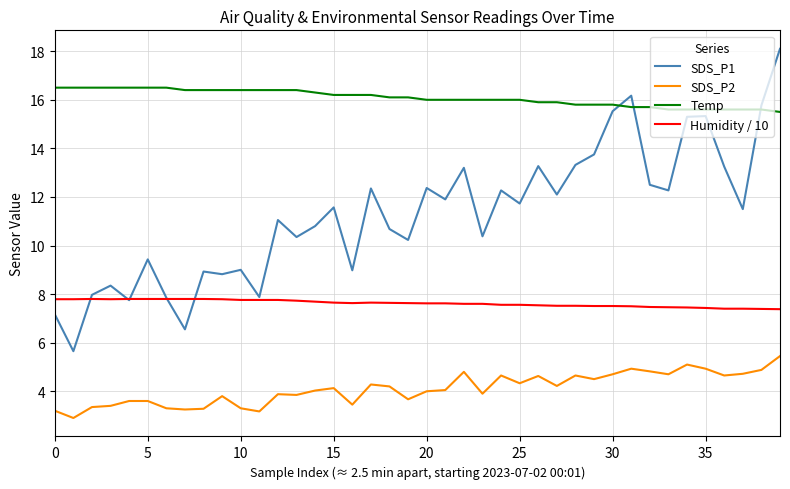

Rank the series by their maximum value, from lowest to highest.

SDS_P2, Humidity / 10, Temp, SDS_P1